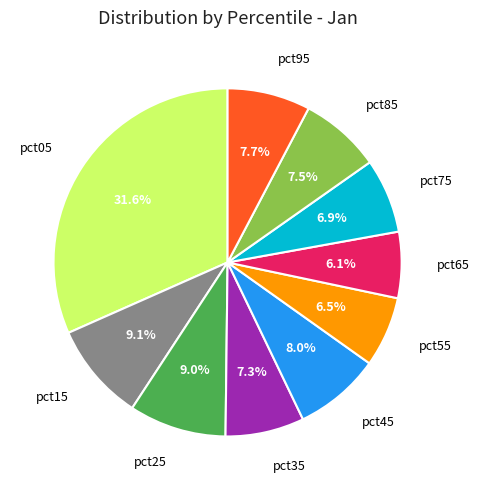

Is there any slice that represents more than half of the pie?

No